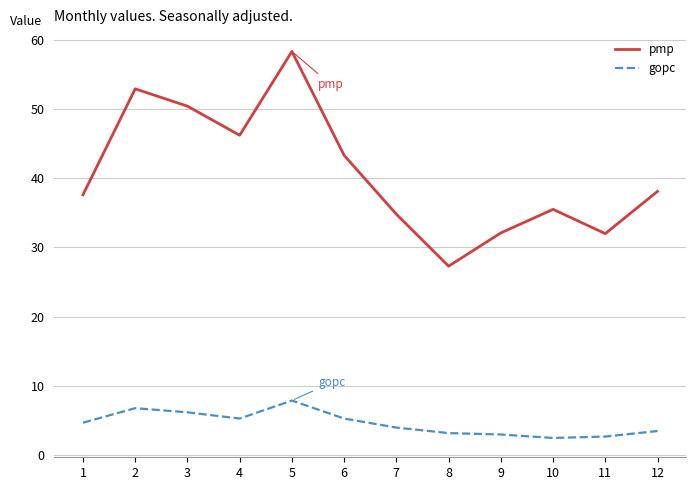

True or false: pmp and gopc cross at least once.

False